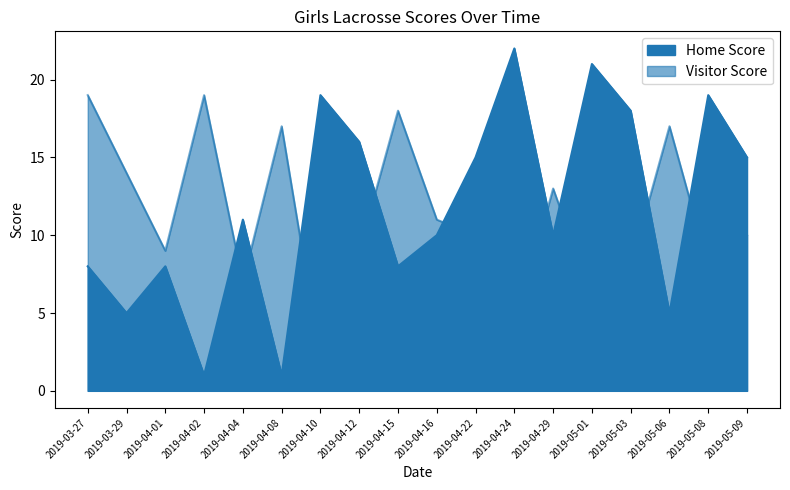

What are all the series names shown in the legend?

Home Score, Visitor Score